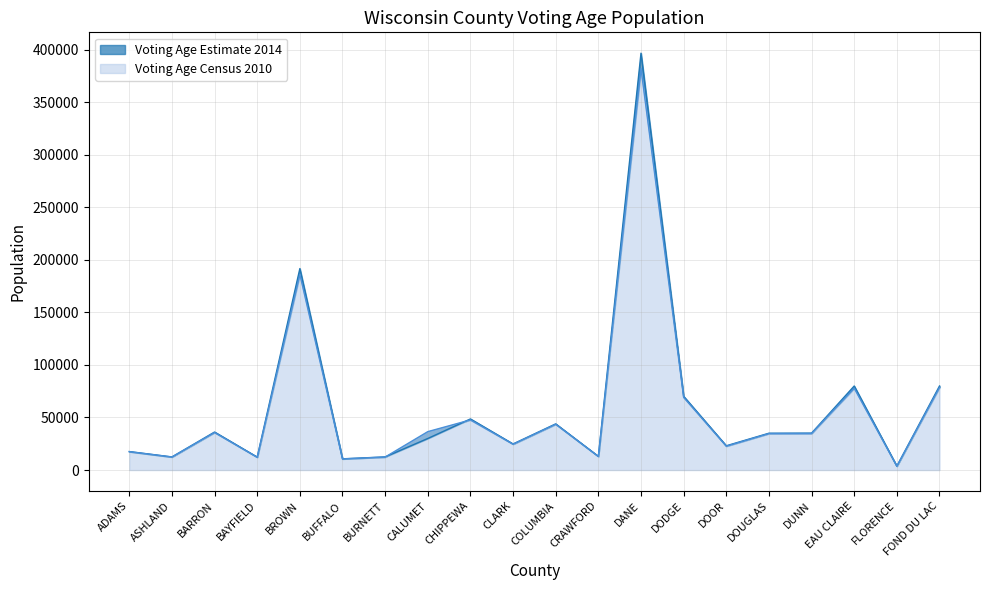

At which label does Voting Age Census 2010 reach its minimum?

FLORENCE